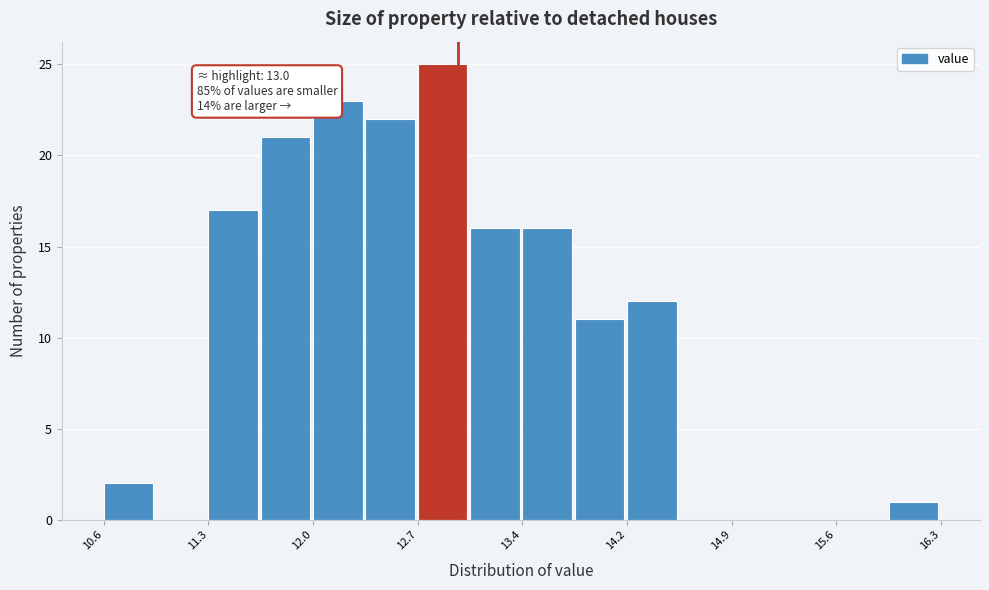

Read against the x-axis, roughly where is the centre of the tallest bar?

12.9